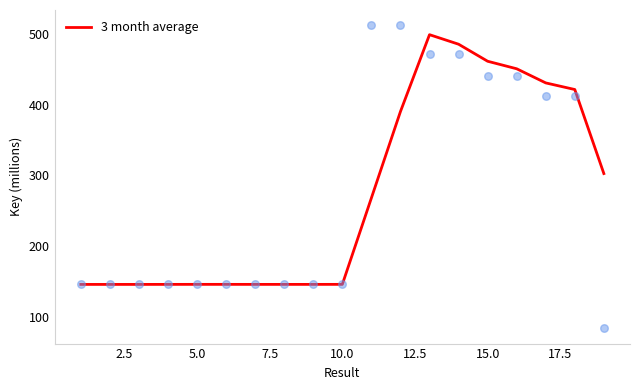

What is the highest value of the 3 month average series?

498.6